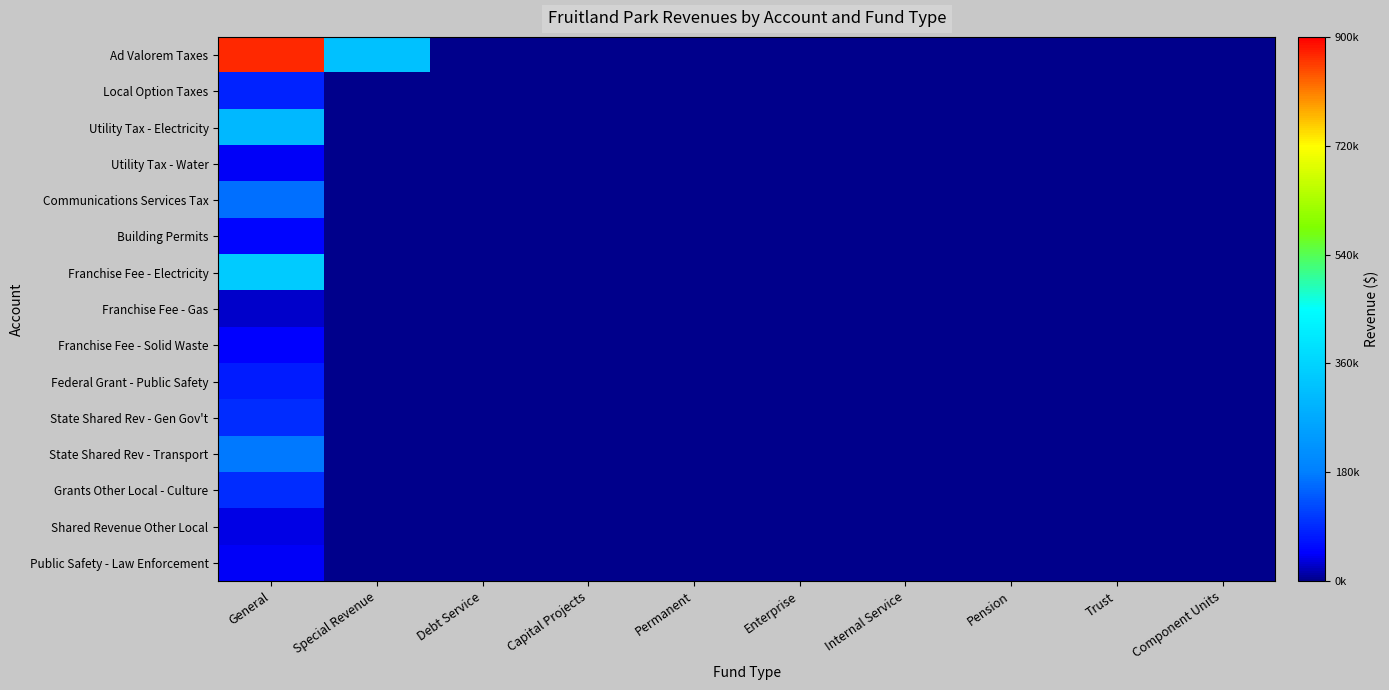

At how many categories does at least one series exceed 719744?

1